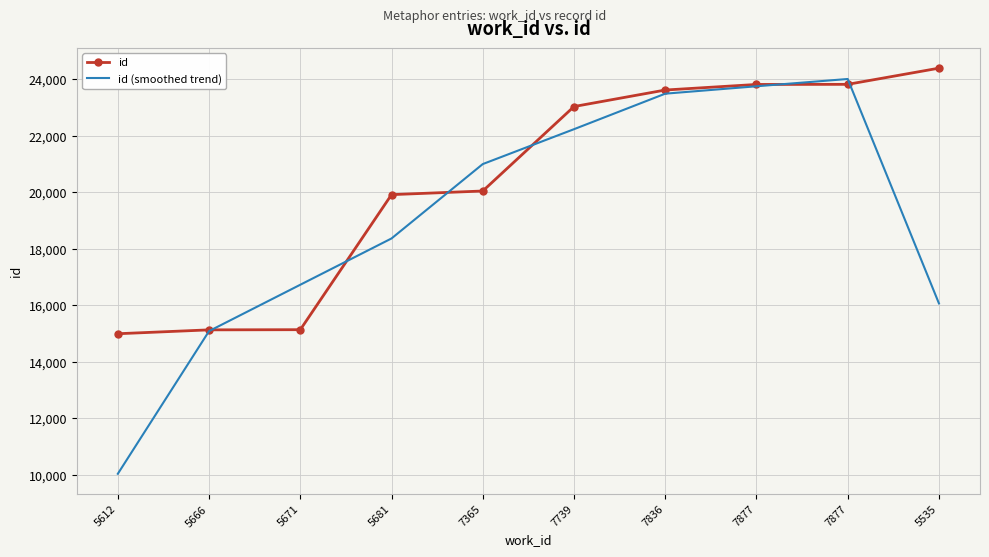

What are all the series names shown in the legend?

id, id (smoothed trend)